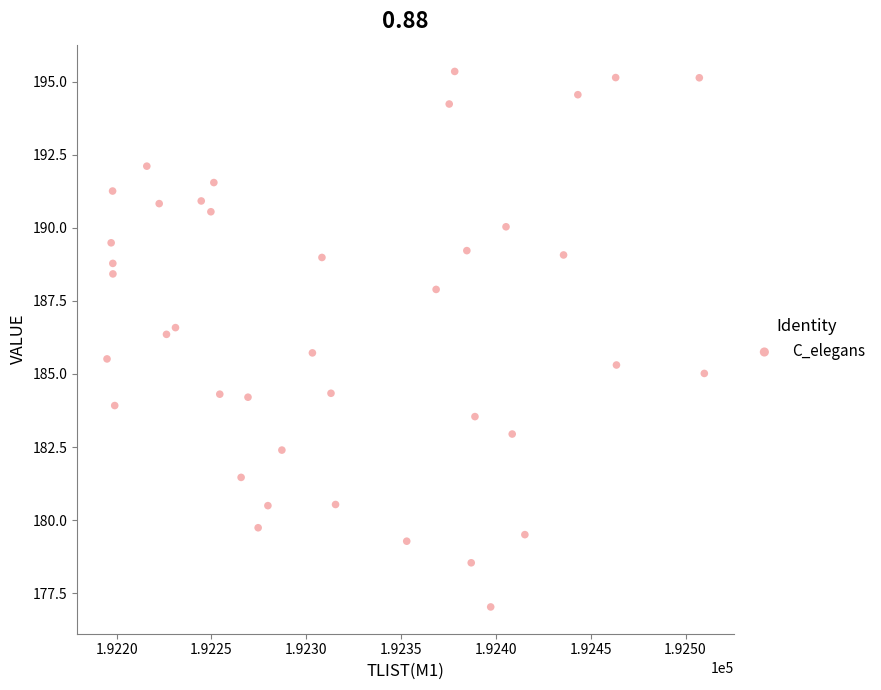

What is the range of Y values (max minus min)?

18.3